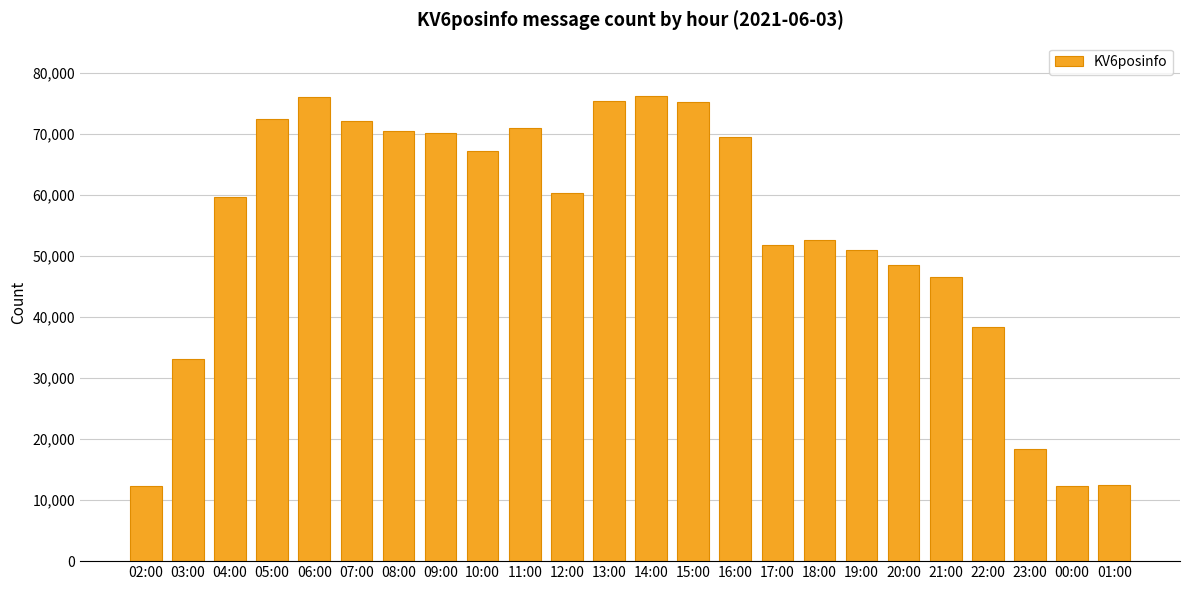

The value at 02:00 is 8145. True or false?

False